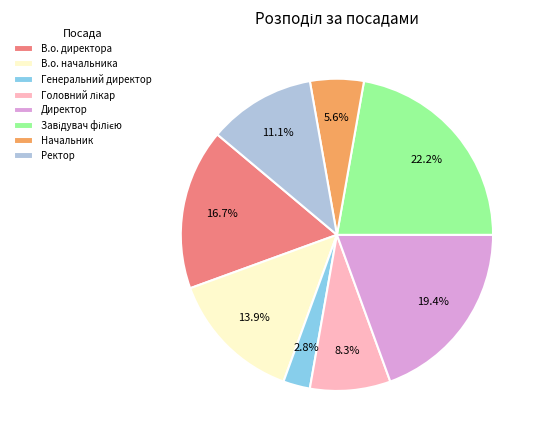

To the nearest percent, what is the difference between the В.о. начальника and В.о. директора slice percentages?

3%